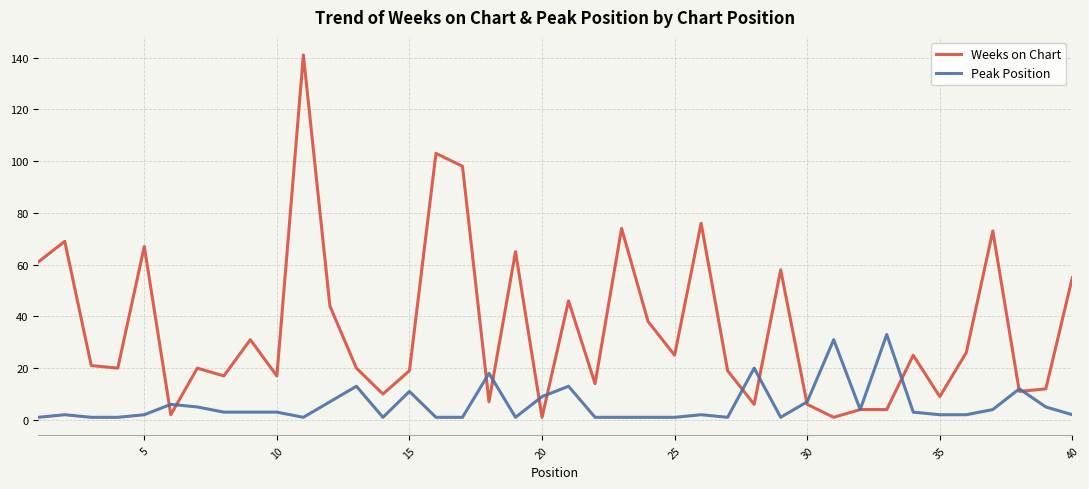

Which series has the largest range (max minus min)?

Weeks on Chart